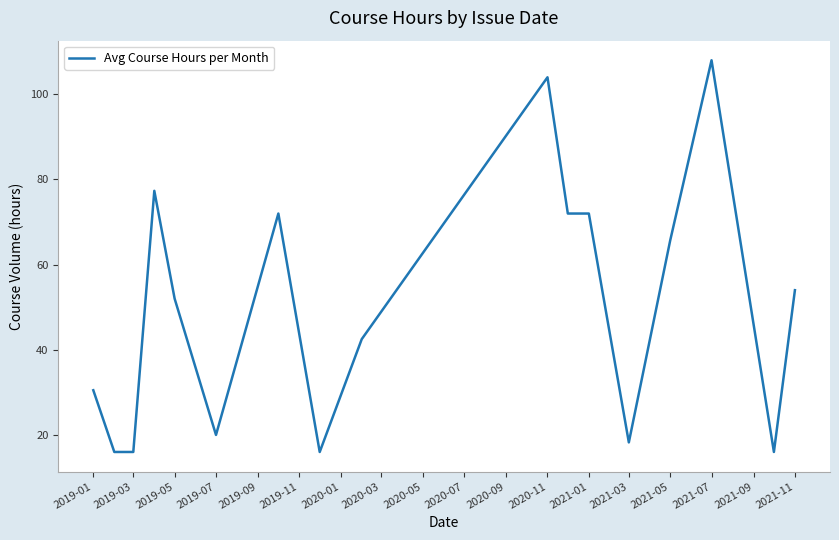

What is the minimum value shown in the chart?

16.0